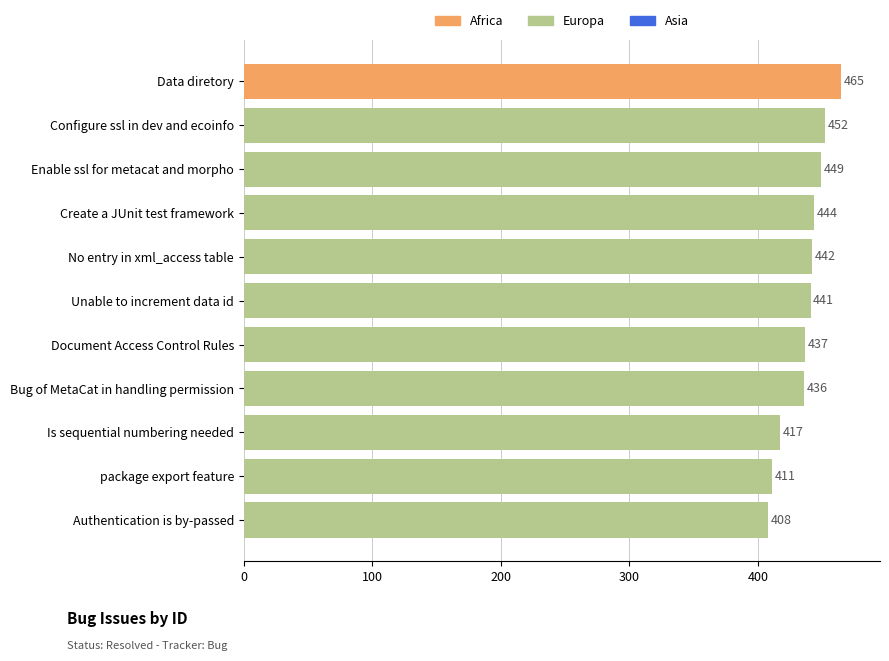

Where is the data nearest to the value 436?

Bug of MetaCat in handling permission